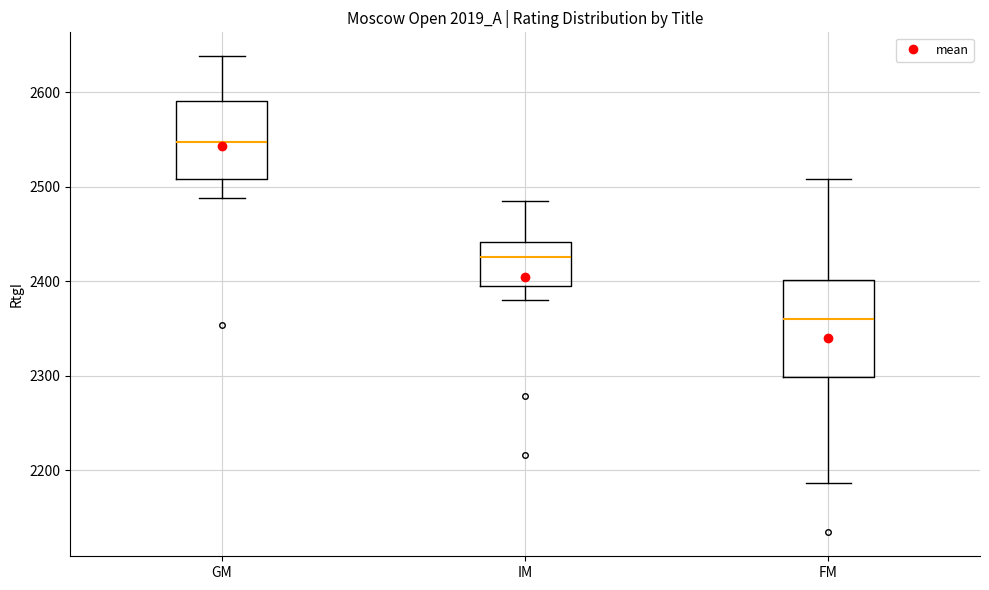

Reading left to right, read every box against the y-axis: the position of its median line, the range the box covers, and the ends of its whiskers. The values are not printed on the chart, so give them approximately, as read against the axis.

GM: median 2550, box 2510 to 2590, whiskers 2490 to 2640
IM: median 2430, box 2390 to 2440, whiskers 2380 to 2490
FM: median 2360, box 2300 to 2400, whiskers 2190 to 2510